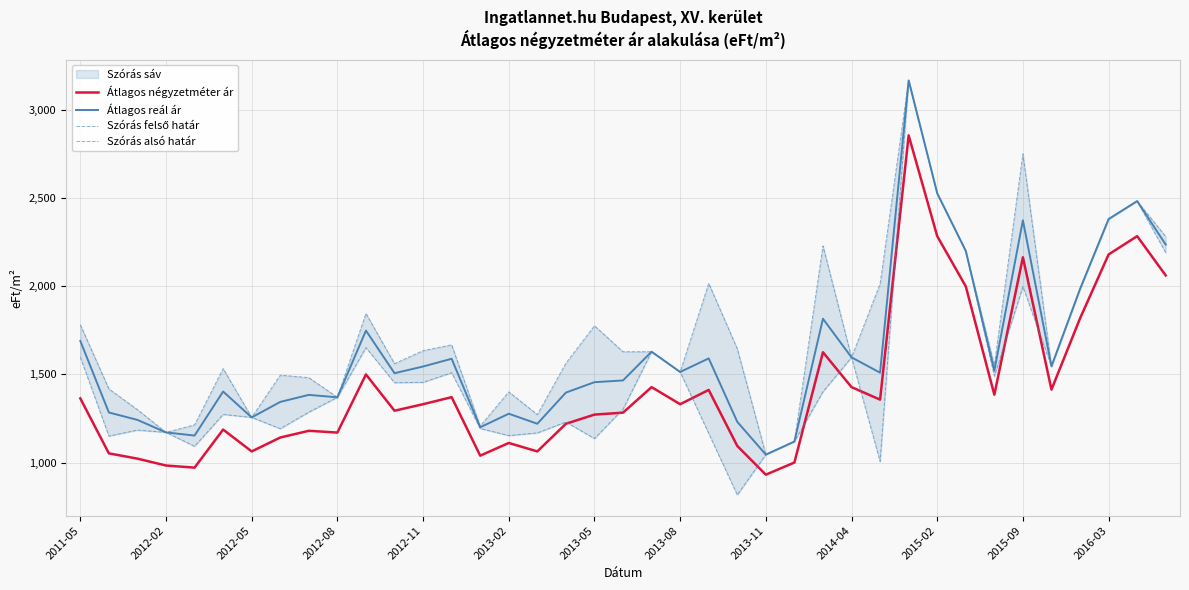

How many values in the Átlagos négyzetméter ár series exceed 1331?

18